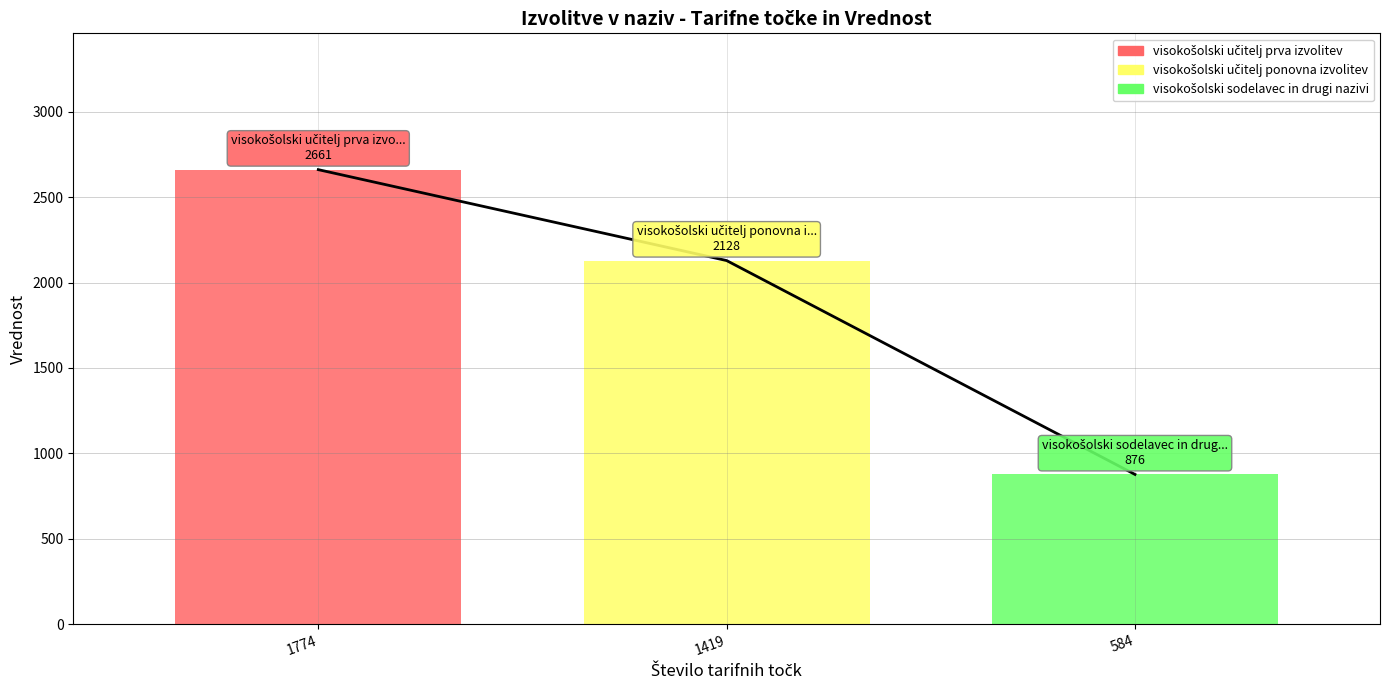

What is the value of the 1st point from the left?

2661.0